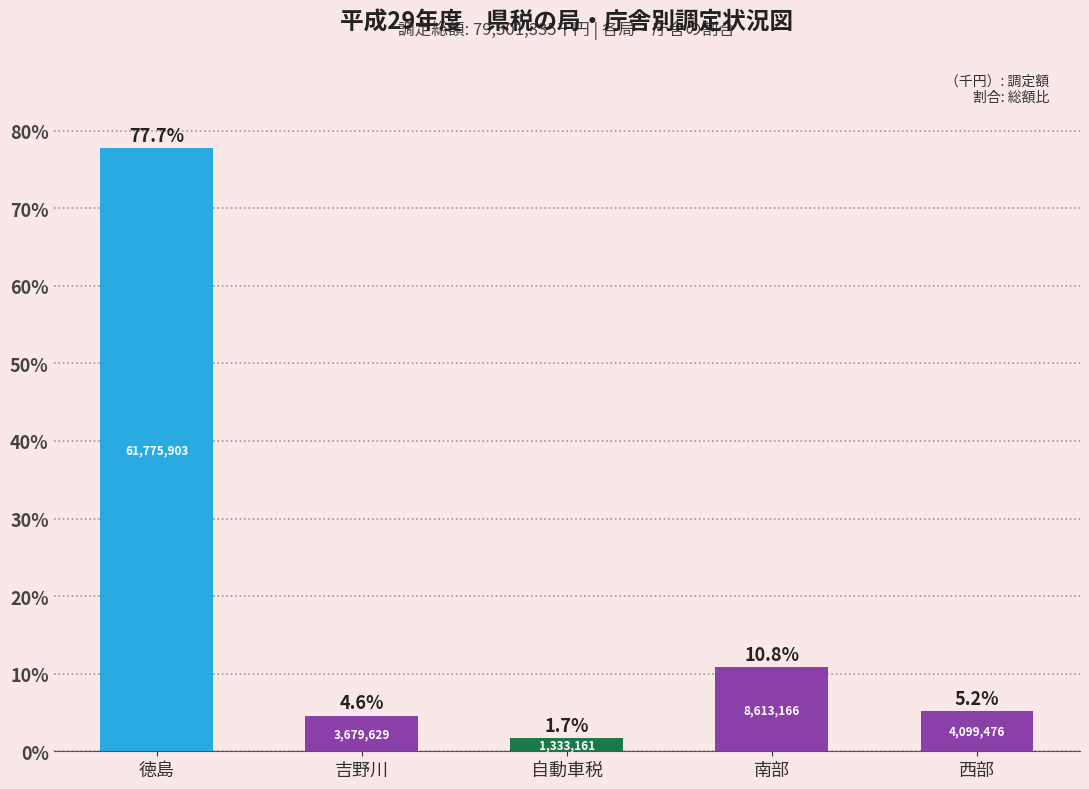

Which category has the lowest value across all series?

自動車税